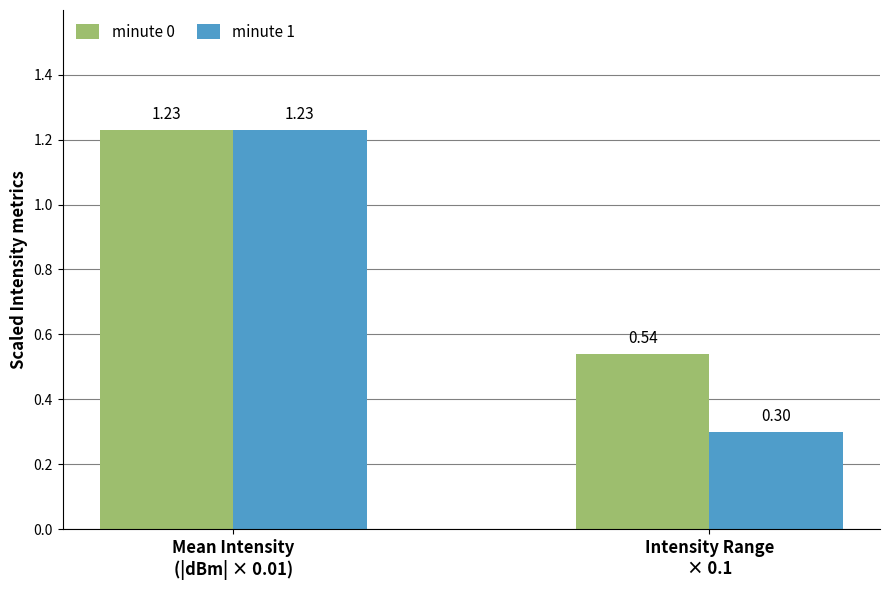

Which series changed the most between Mean Intensity
(|dBm| × 0.01) and Intensity Range
× 0.1?

minute 1